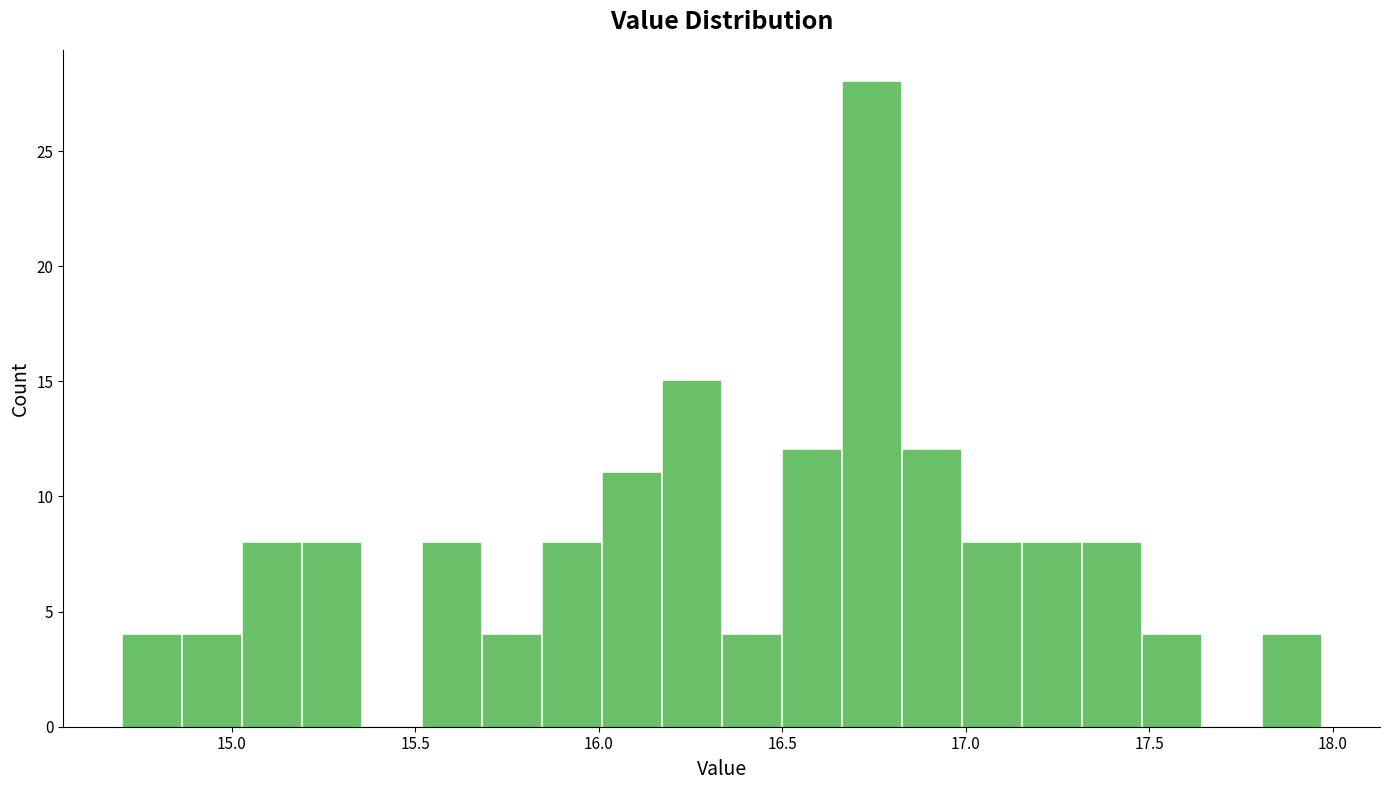

Around what value on the x-axis is the tallest bar? Give the approximate position of its centre, as read against the axis.

16.75